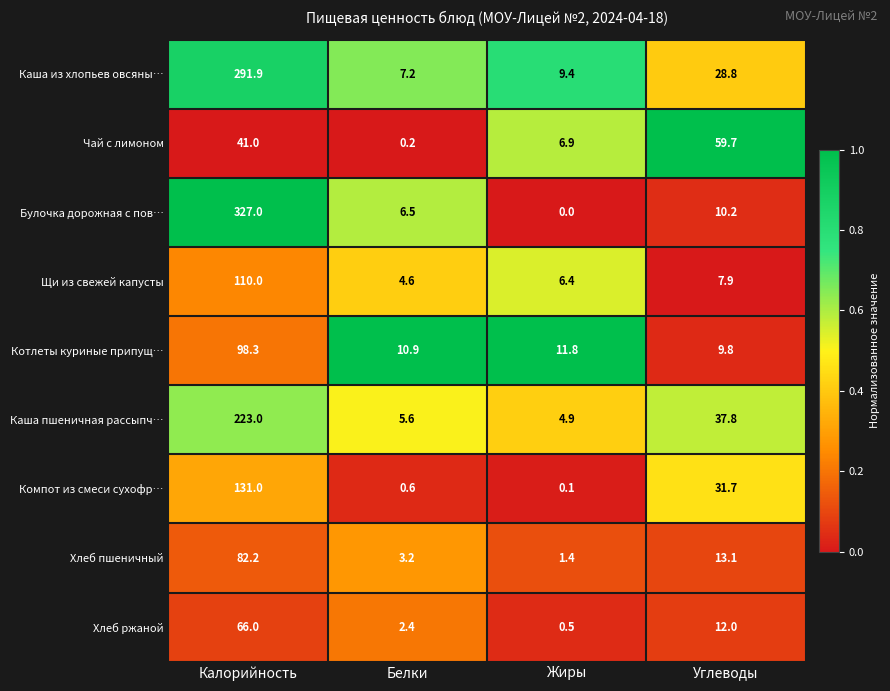

What is the difference between the highest and lowest values at Углеводы?

51.8